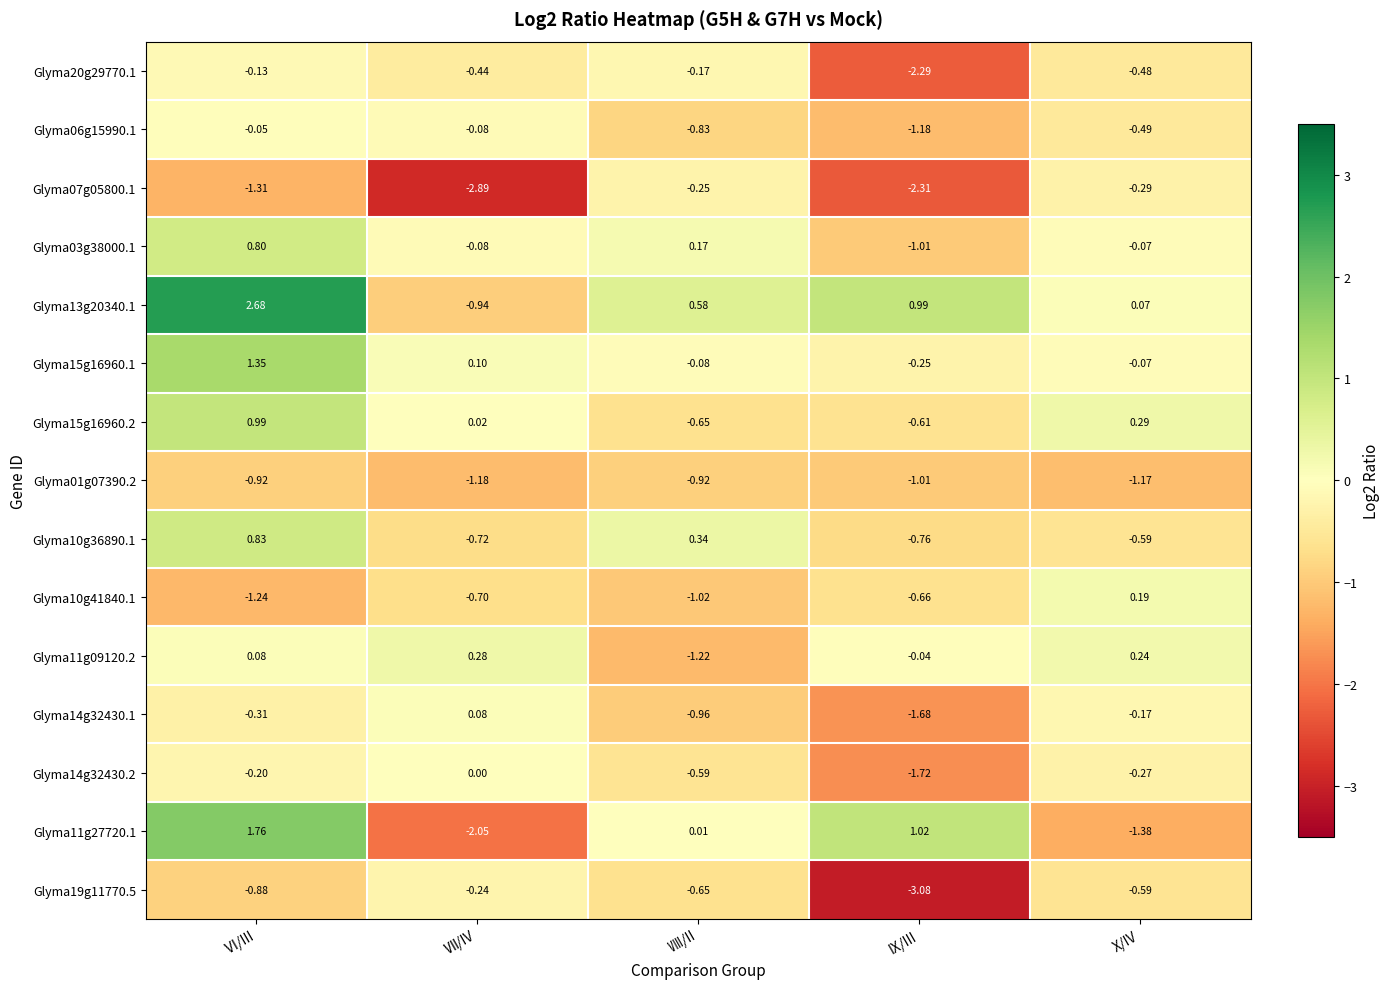

Where is Glyma01g07390.2 nearest to the value -1?

IX/III